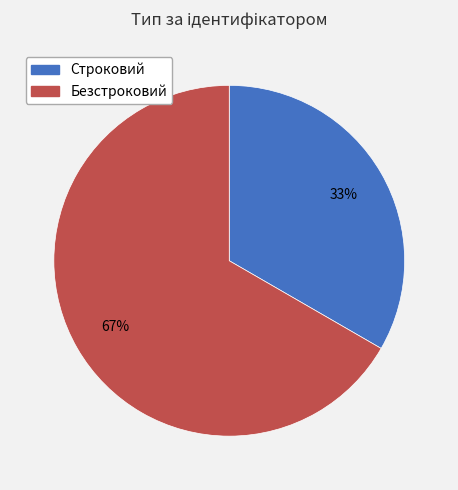

Combined, do Безстроковий and Строковий account for over 50%?

Yes